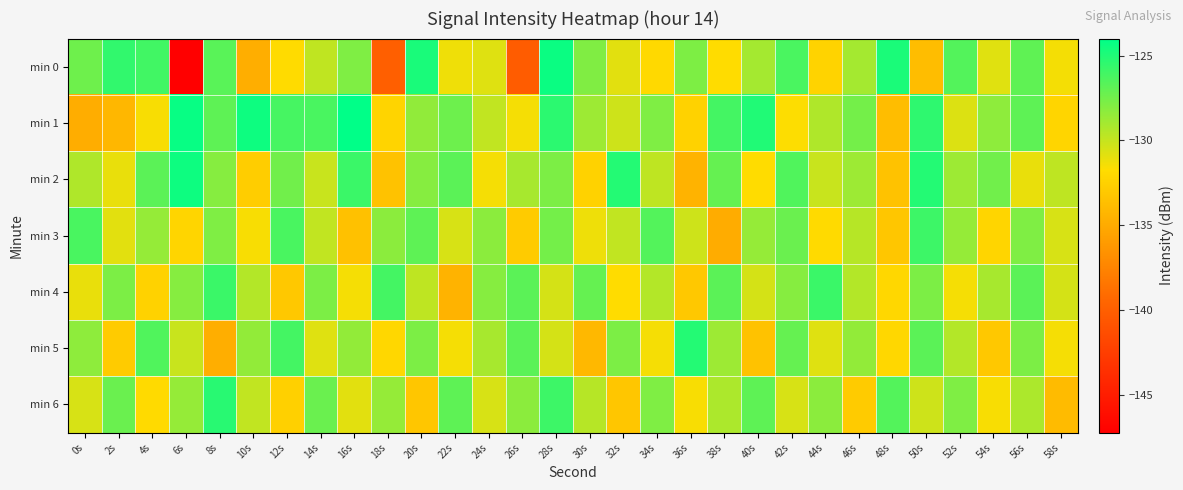

Rank the series at 44s from lowest to highest value.

min 0, min 3, min 5, min 2, min 1, min 6, min 4